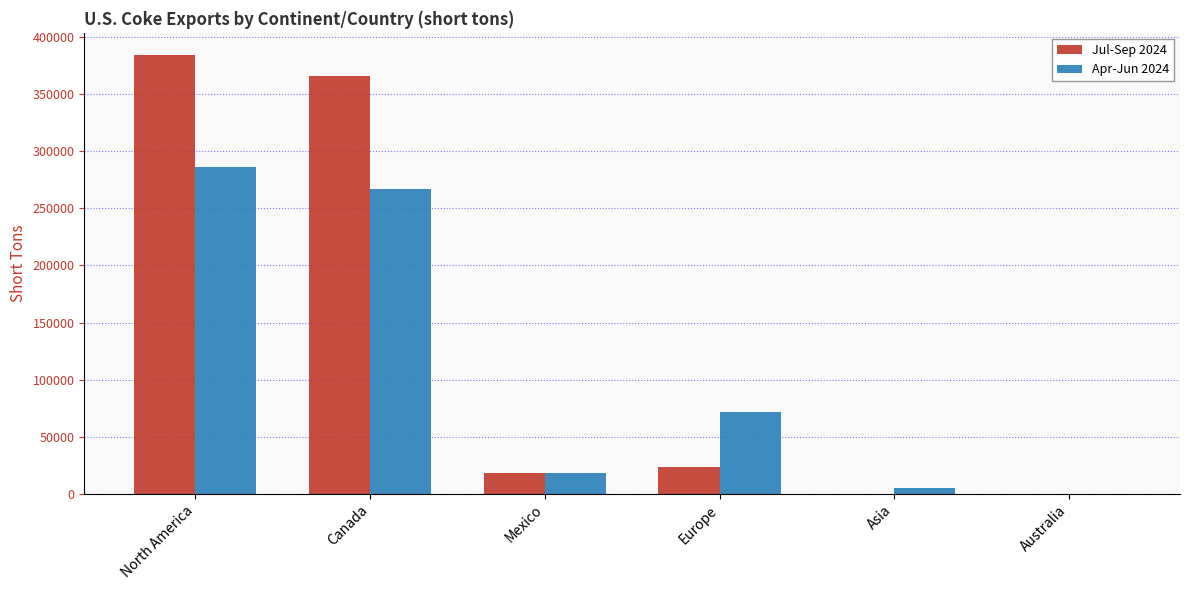

What is the maximum value shown in the chart?

384397